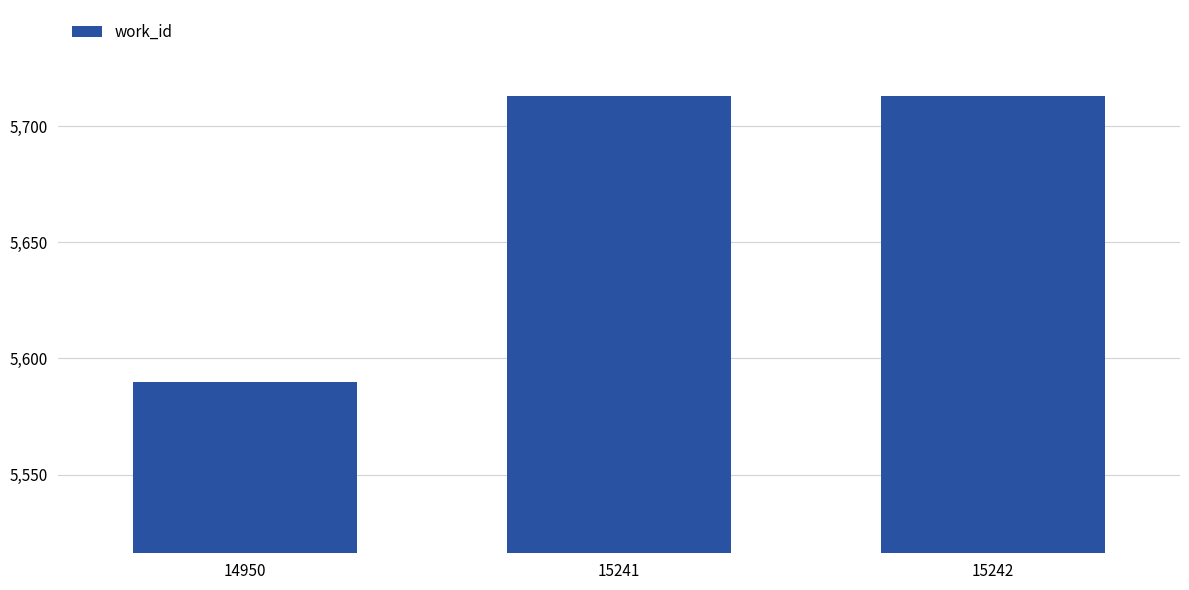

What is the minimum value shown in the chart?

5590